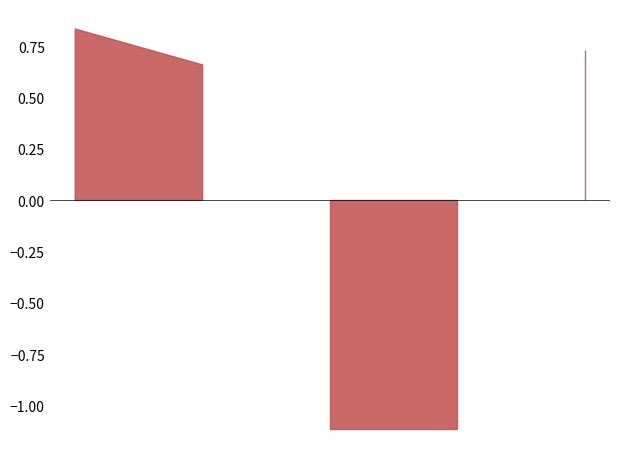

What is the difference between the maximum and second lowest values?

2.0